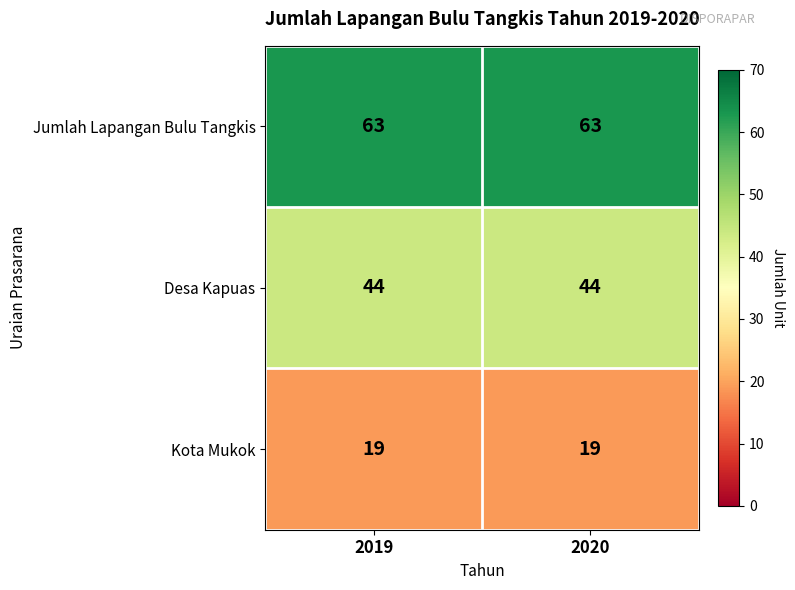

Read the Kota Mukok value at 2019.

19